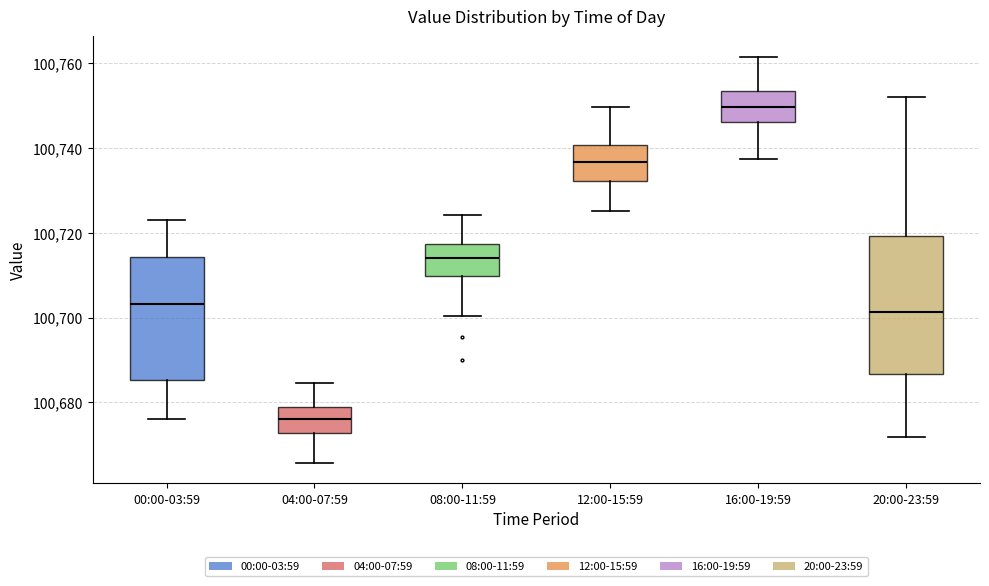

Which box is the tallest, from its lower edge to its upper edge?

20:00-23:59